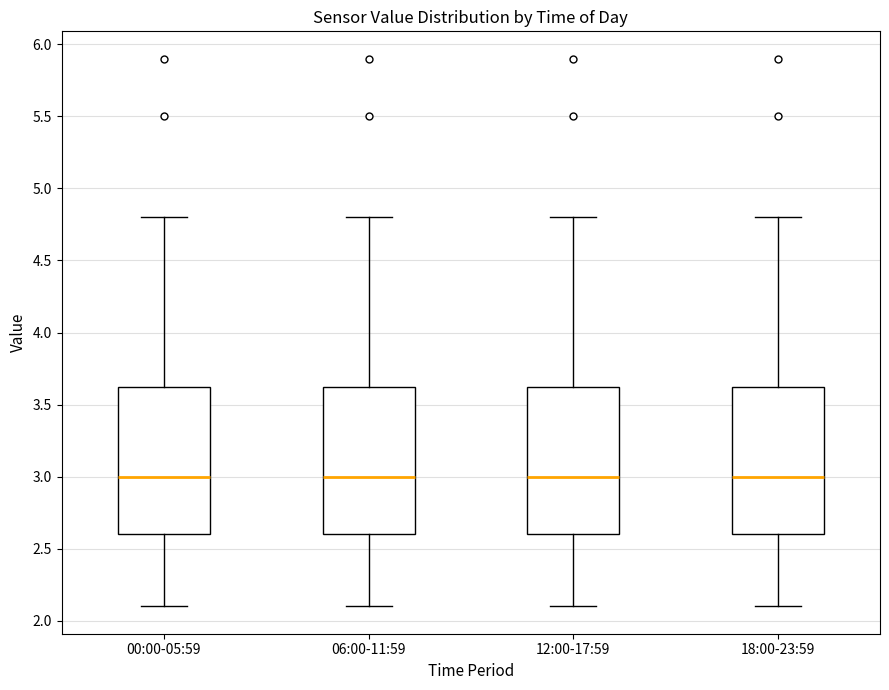

Reading left to right, transcribe this box plot: for each box, give where its median line is, the range the box spans, and where its two whiskers end, as read against the y-axis. The values are not printed on the chart, so give them approximately, as read against the axis.

00:00-05:59: median 3.00, box 2.60 to 3.65, whiskers 2.10 to 4.80
06:00-11:59: median 3.00, box 2.60 to 3.65, whiskers 2.10 to 4.80
12:00-17:59: median 3.00, box 2.60 to 3.65, whiskers 2.10 to 4.80
18:00-23:59: median 3.00, box 2.60 to 3.65, whiskers 2.10 to 4.80